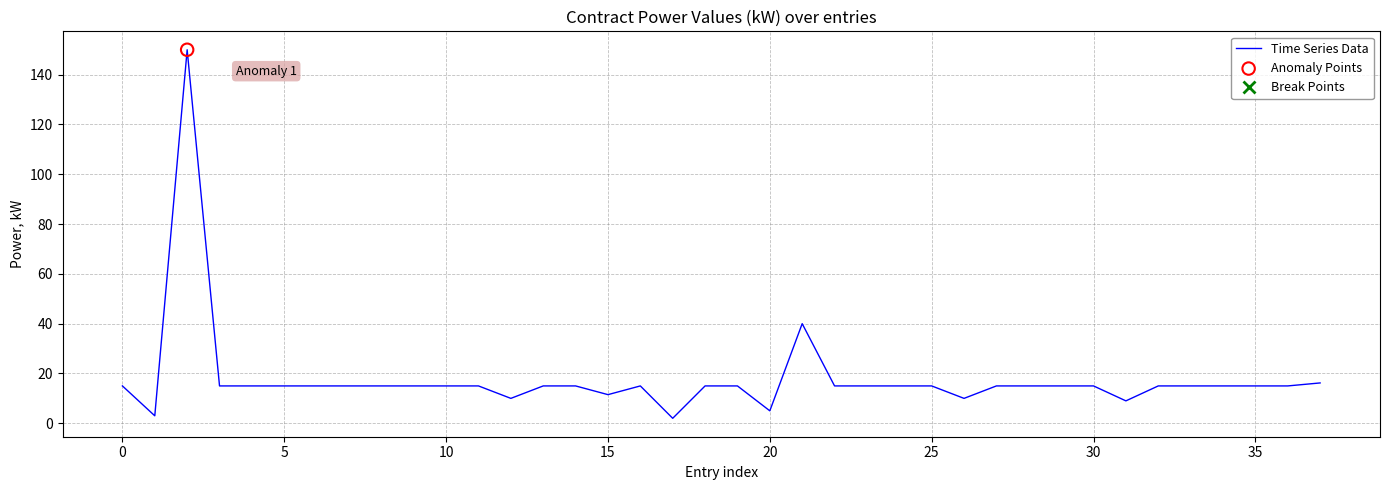

What is the greatest value displayed?

150.0